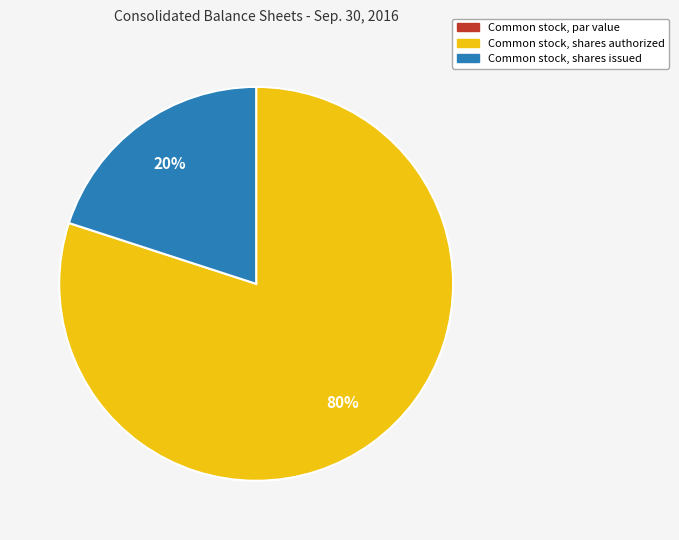

Between Common stock, shares authorized and Common stock, shares issued, which is larger?

Common stock, shares authorized